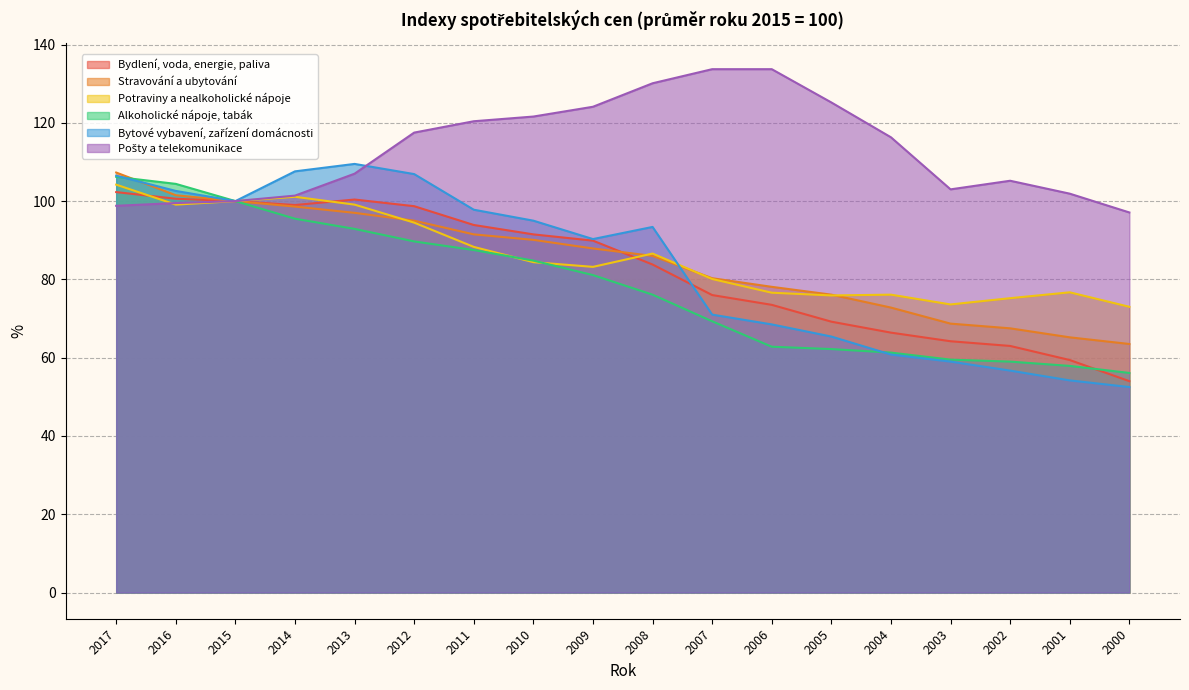

Reading left to right, what are all the values shown in this chart?

Bydlení, voda, energie, paliva: 102.3	100.6	100.0	99.0	100.4	98.7	93.9	91.5	89.9	83.8	76.0	73.5	69.2	66.4	64.2	63.0	59.4	54.0
Stravování a ubytování: 107.3	101.5	100.0	98.6	97.0	95.0	91.5	90.1	87.9	86.0	80.3	78.1	76.1	72.8	68.7	67.5	65.2	63.5
Potraviny a nealkoholické nápoje: 104.2	99.1	100.0	101.1	99.1	94.5	88.3	84.4	83.2	86.6	80.1	76.6	75.9	76.1	73.6	75.2	76.7	73.0
Alkoholické nápoje, tabák: 106.2	104.4	100.0	95.5	92.9	89.7	87.5	84.8	81.1	76.1	69.3	62.8	62.2	61.3	59.5	59.0	57.9	56.1
Bytové vybavení, zařízení domácnosti: 106.5	102.6	100.0	107.6	109.5	106.9	97.8	95.0	90.3	93.4	71.0	68.5	65.4	60.8	59.0	56.7	54.2	52.5
Pošty a telekomunikace: 98.8	99.5	100.0	101.4	107.0	117.5	120.4	121.6	124.1	130.1	133.7	133.7	125.2	116.3	103.0	105.2	101.9	97.1